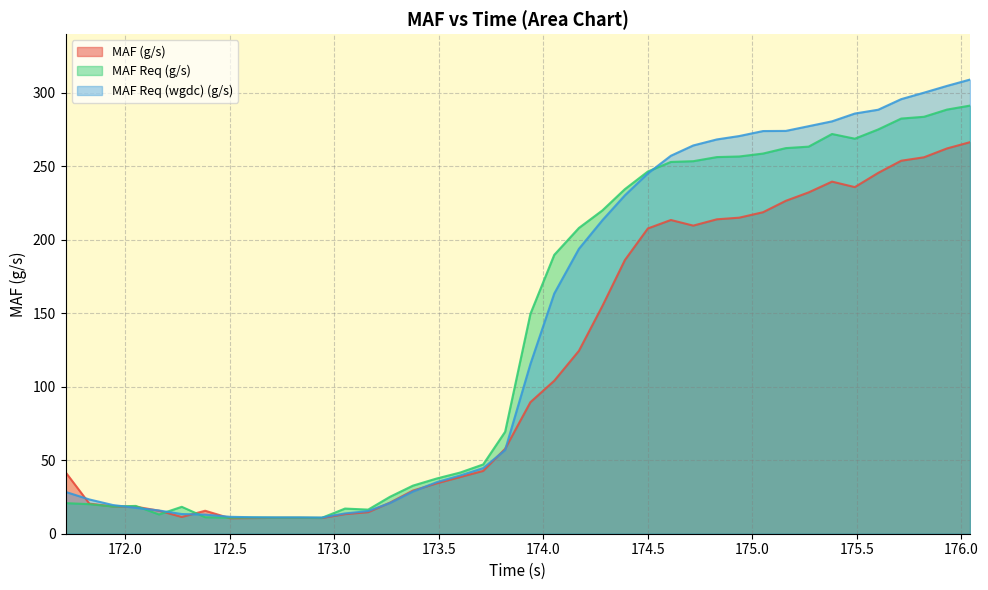

Which series has the largest range (max minus min)?

MAF Req (wgdc) (g/s)